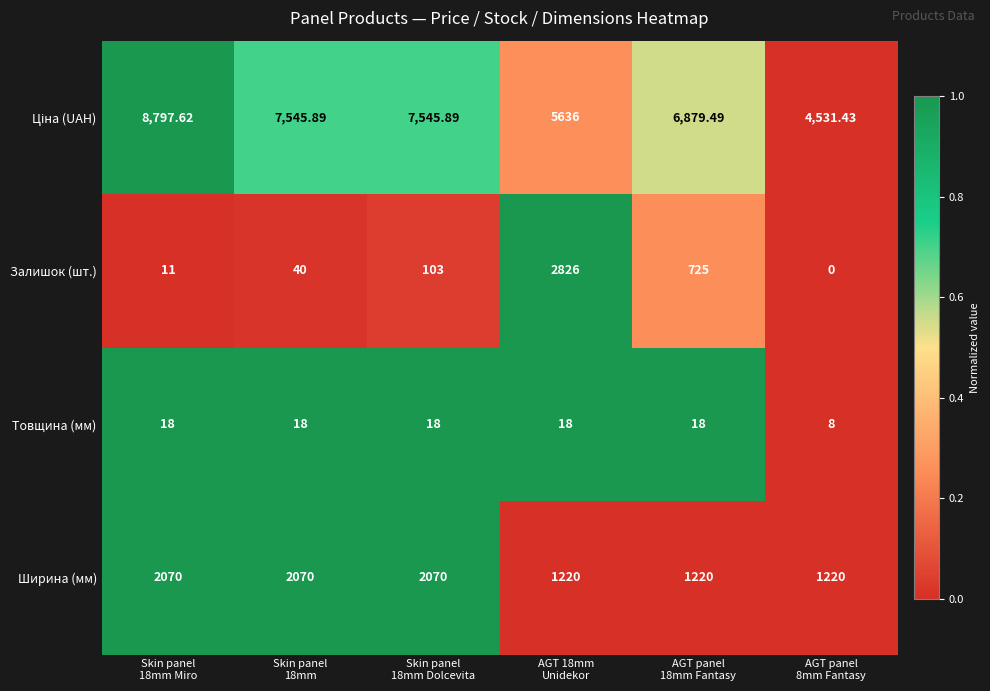

How many series are shown in this chart?

4